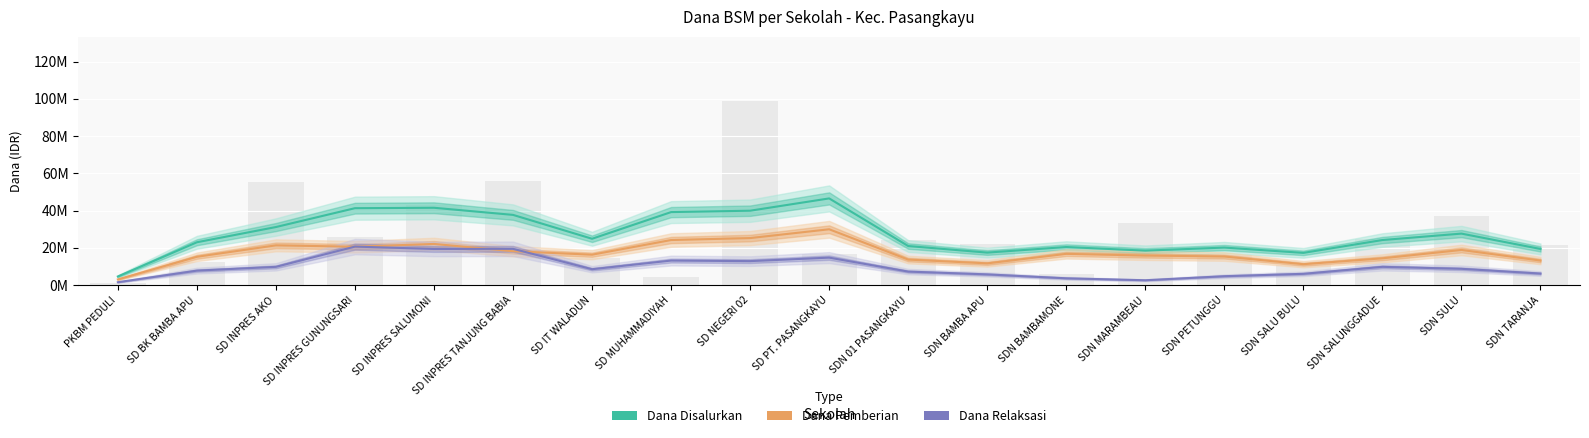

What is the approximate value of Dana Relaksasi at SDN SULU, to the nearest 50?

8775000